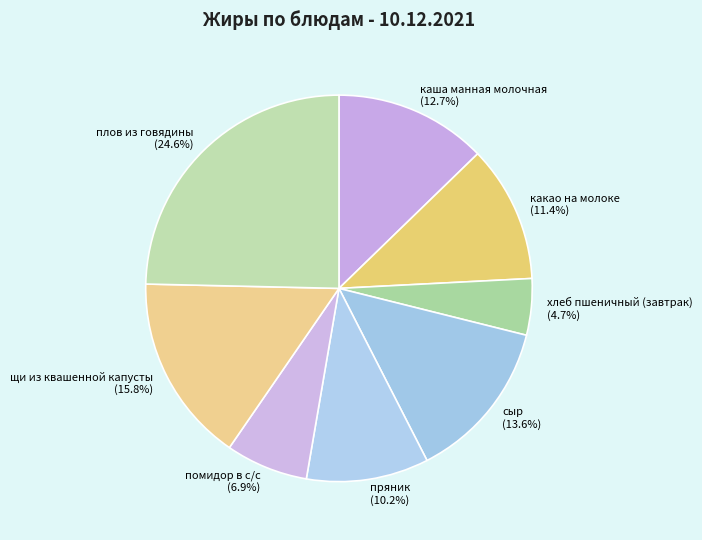

How many slices are in this pie chart?

8